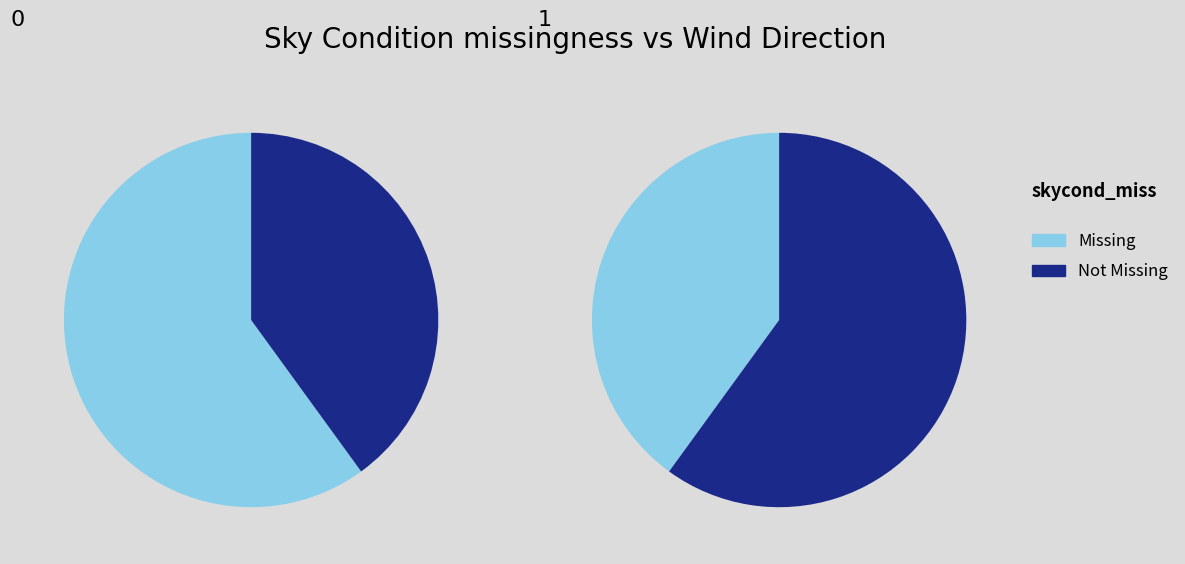

Does any single category account for the majority?

No